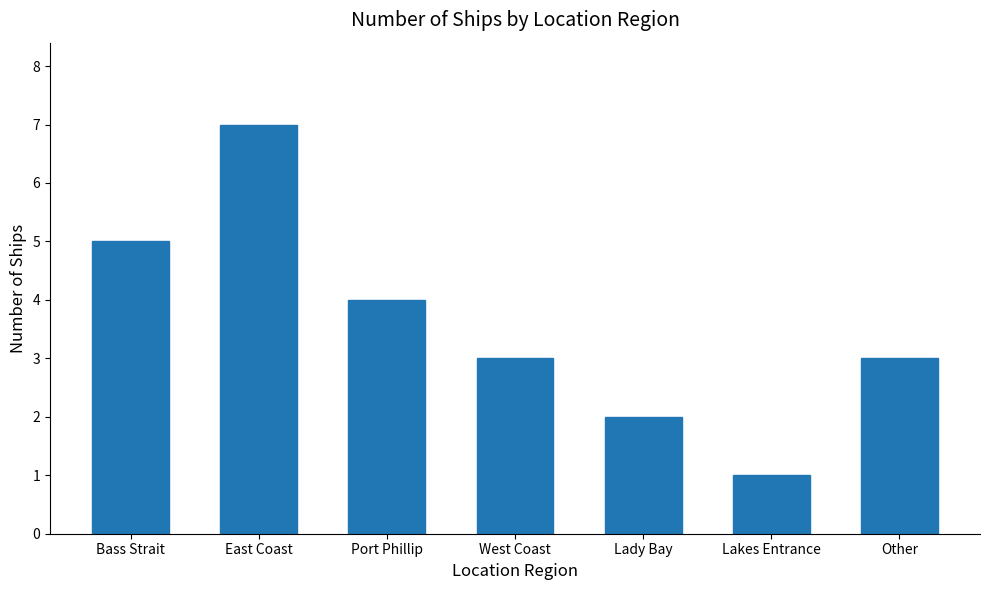

How many values are between 2 and 5?

5